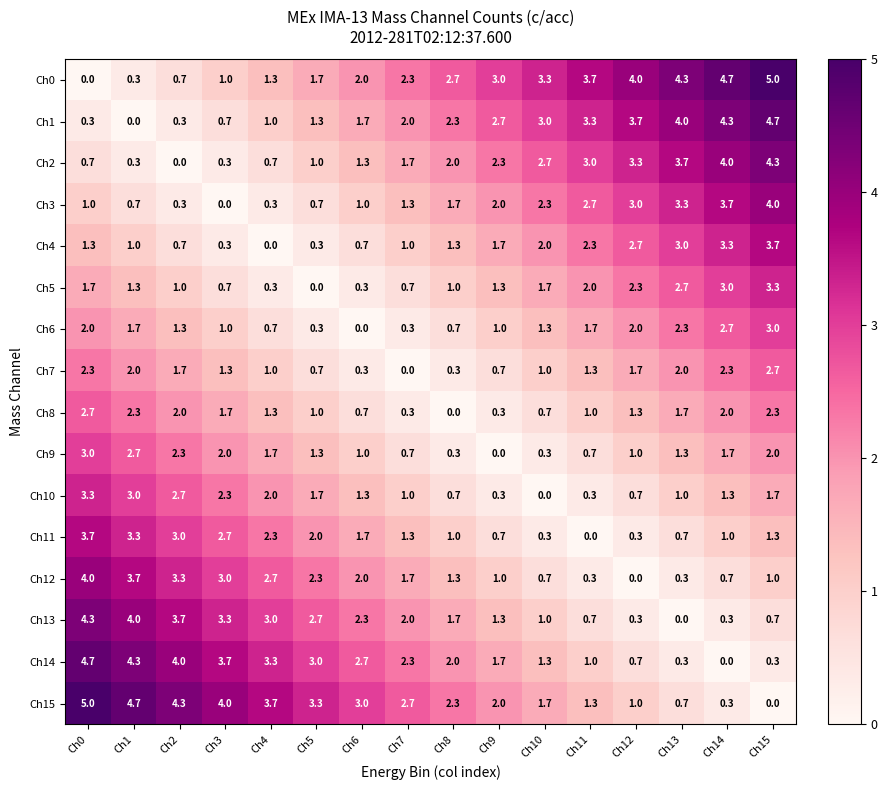

The value of Ch1 at Ch8 is 3.6. True or false?

False